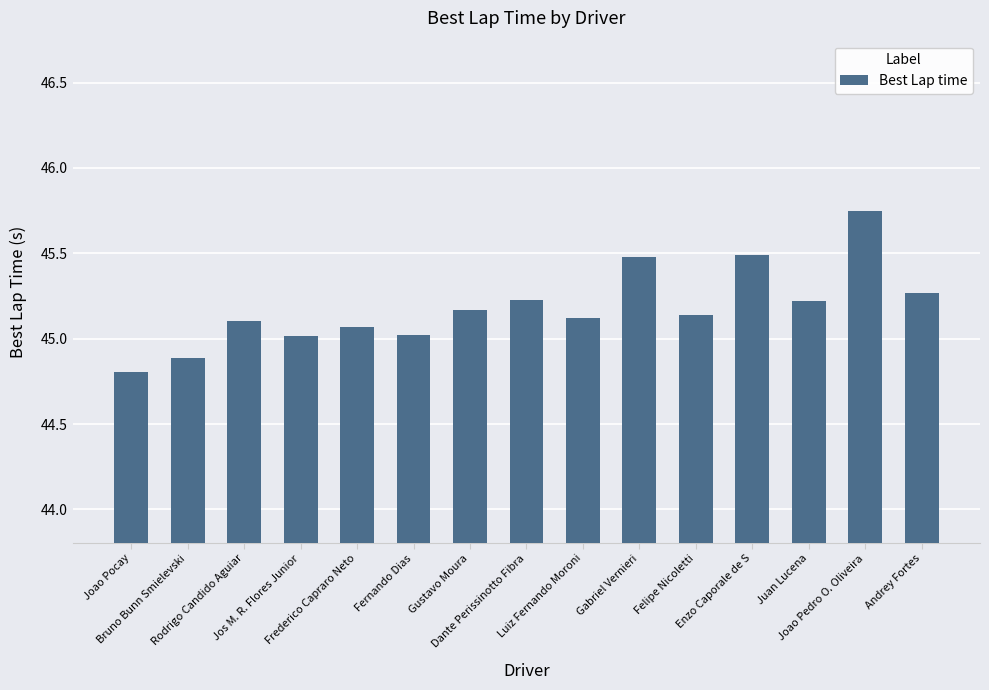

What is the difference between the maximum and minimum values?

0.9